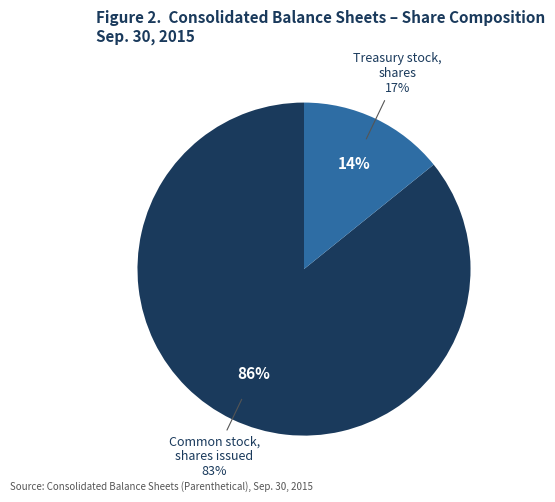

Which category has the biggest portion of the pie?

Common stock, shares issued (in shares)